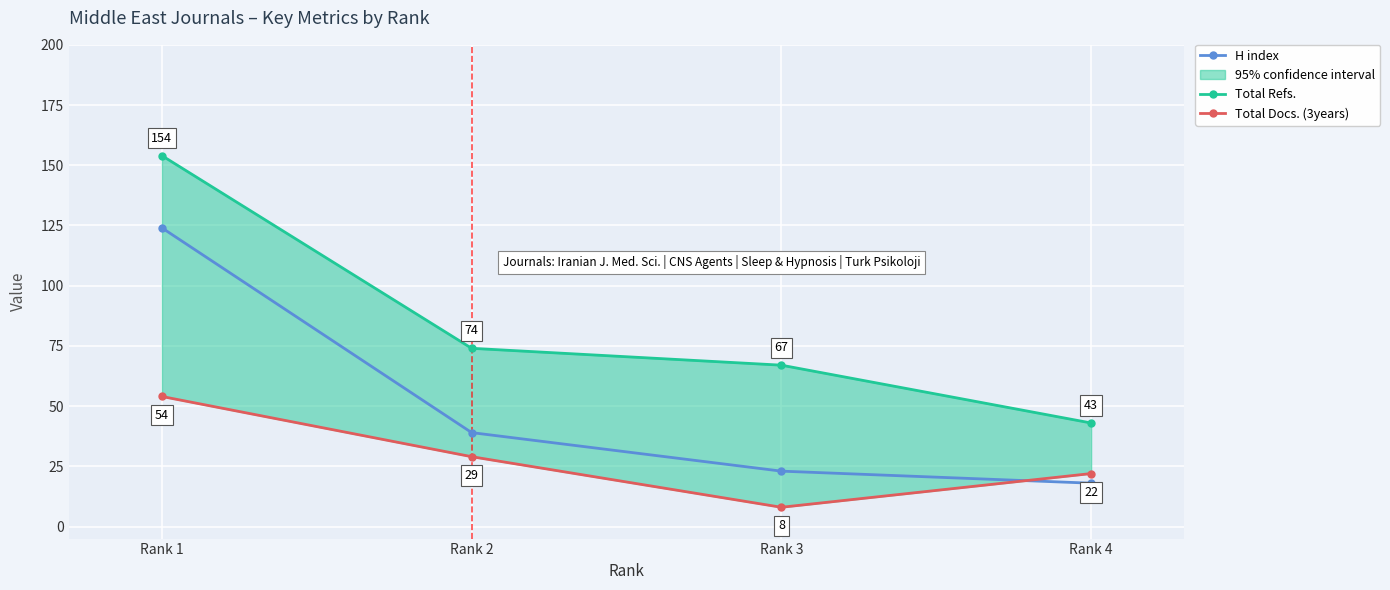

What is the total value across all series at Rank 3?

98